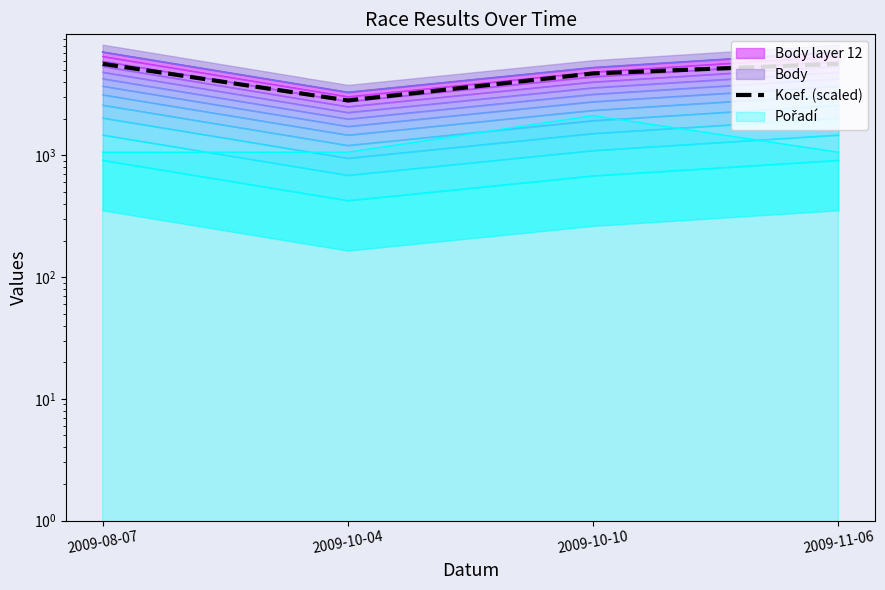

Which category has the lowest value across all series?

2009-10-04